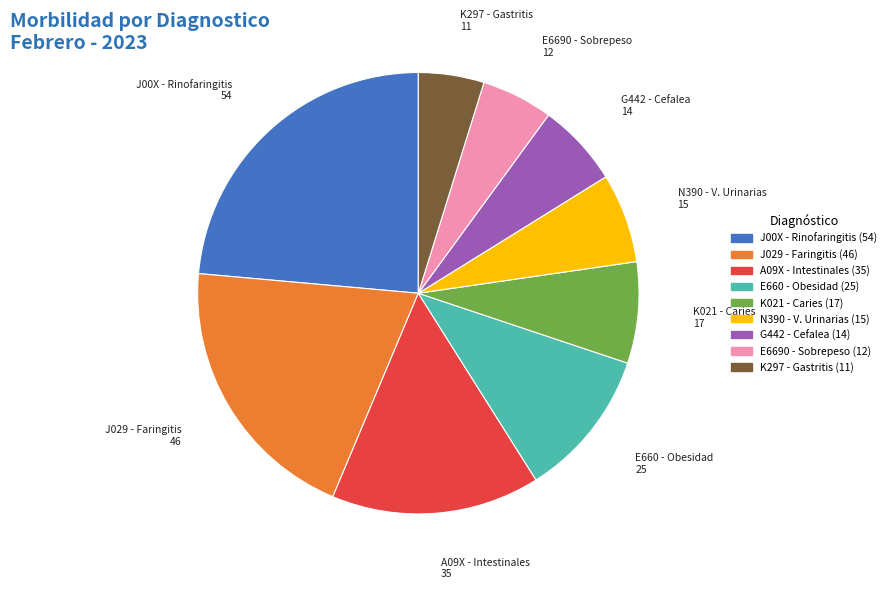

Is there any slice that represents more than half of the pie?

No